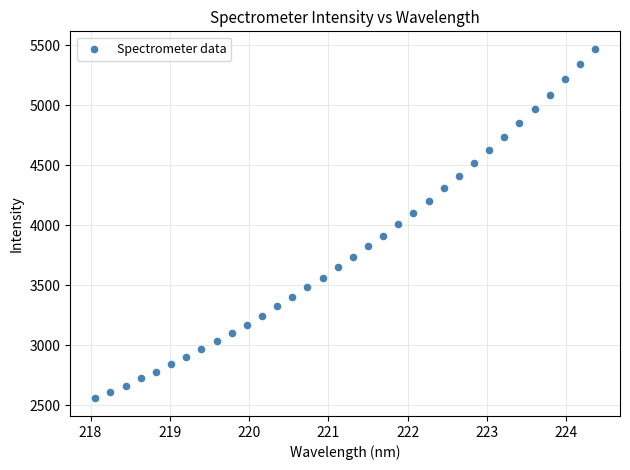

What is the range of X values (max minus min)?

6.3